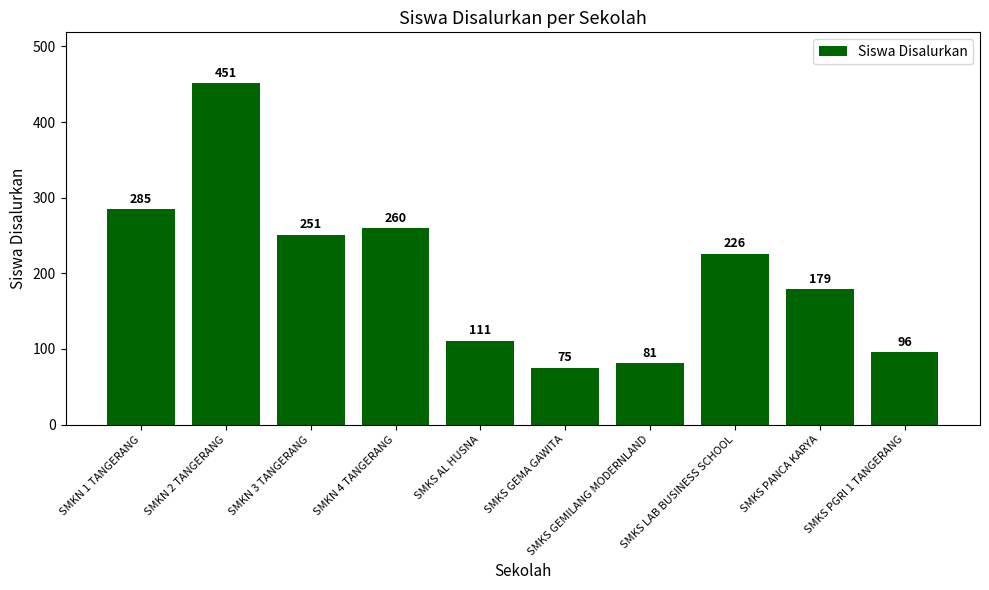

The value at SMKS AL HUSNA is 157. True or false?

False